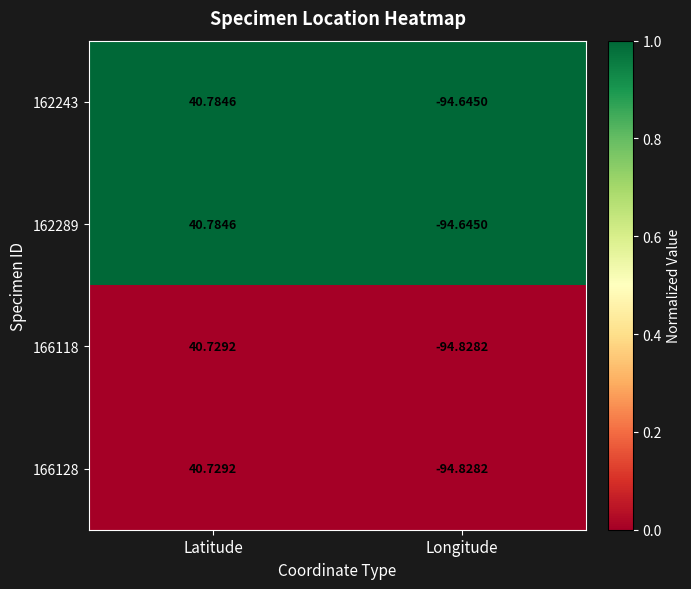

What is the difference between the highest and lowest values at Longitude?

0.2